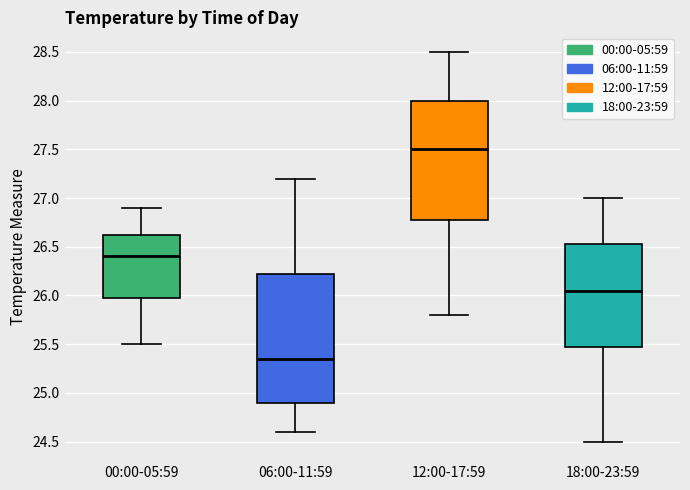

Reading left to right, transcribe this box plot: for each box, give where its median line is, the range the box spans, and where its two whiskers end, as read against the y-axis. The values are not printed on the chart, so give them approximately, as read against the axis.

00:00-05:59: median 26.40, box 26.00 to 26.65, whiskers 25.50 to 26.90
06:00-11:59: median 25.35, box 24.90 to 26.25, whiskers 24.60 to 27.20
12:00-17:59: median 27.50, box 26.80 to 28.00, whiskers 25.80 to 28.50
18:00-23:59: median 26.05, box 25.50 to 26.55, whiskers 24.50 to 27.00